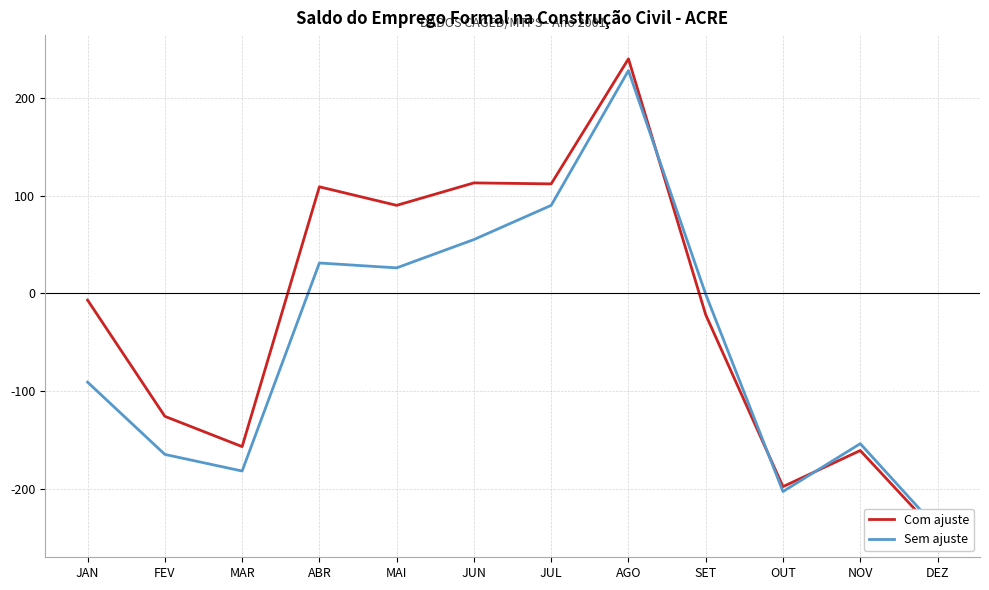

What is the label of the 2nd point from the left?

FEV